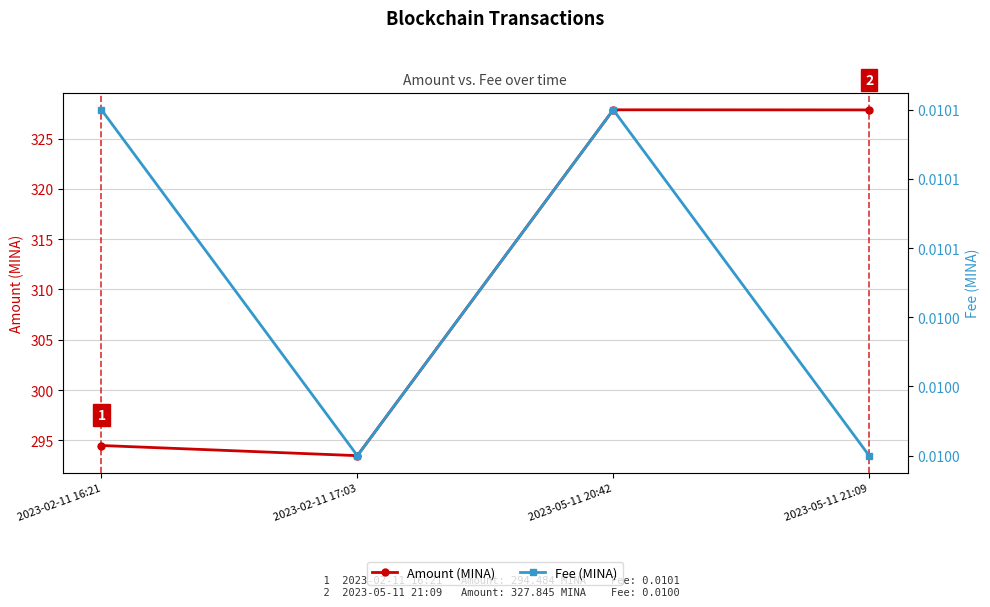

Between 2023-02-11 16:21 and 2023-05-11 21:09, which series saw the biggest shift?

Amount (MINA)